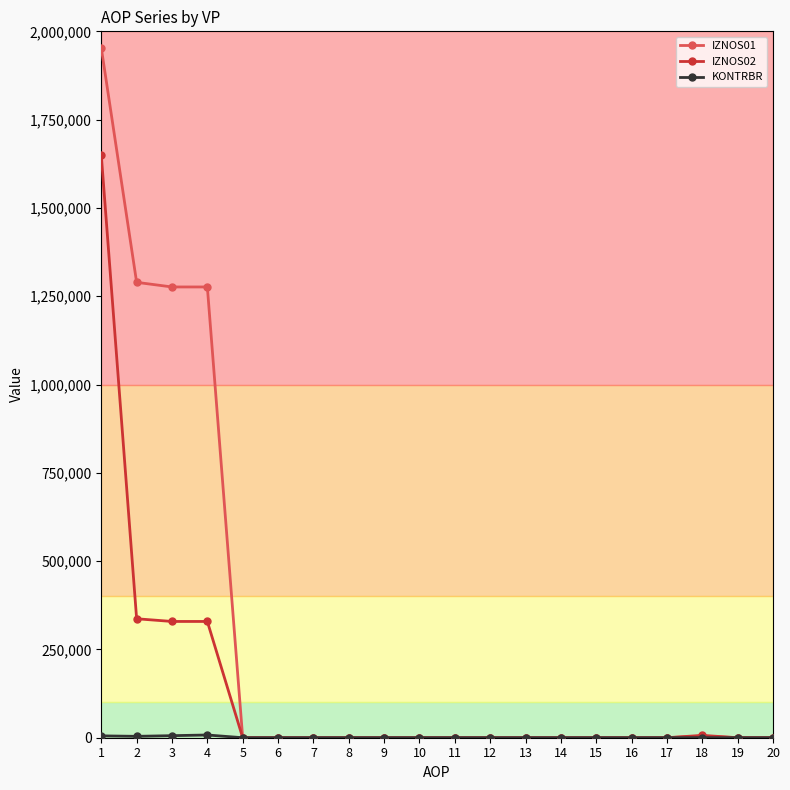

Which series has the widest spread of values?

IZNOS01